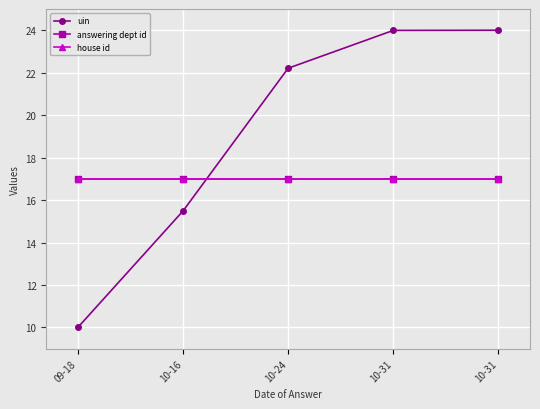

Read the uin value at 10-31.

24.0